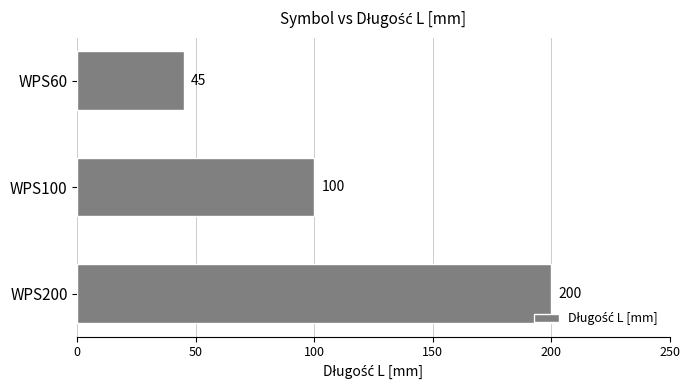

The value at WPS60 is 45. True or false?

True